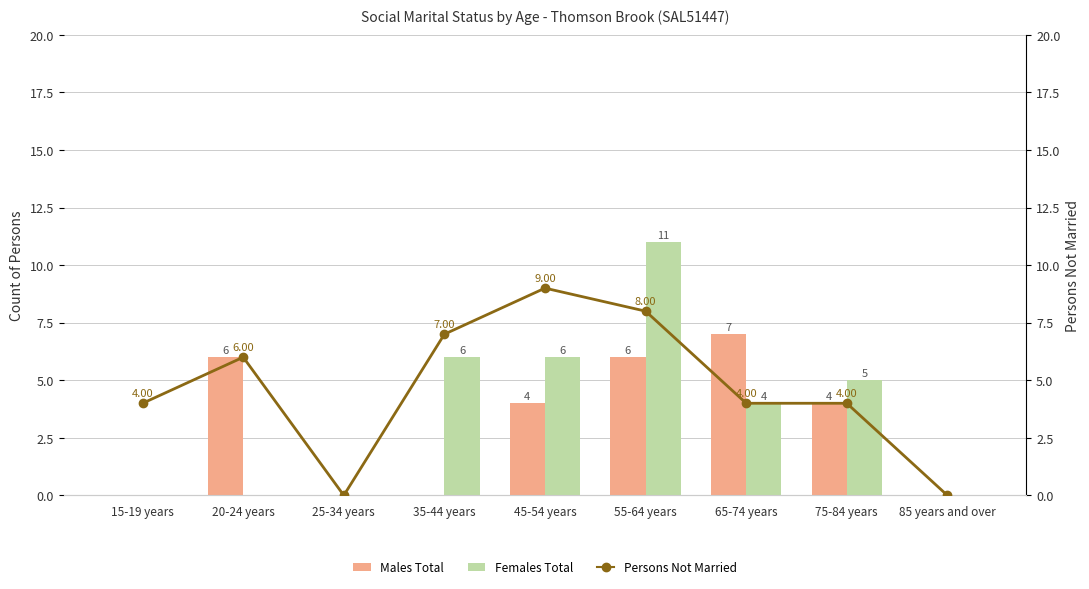

Count the number of data series in this chart.

3